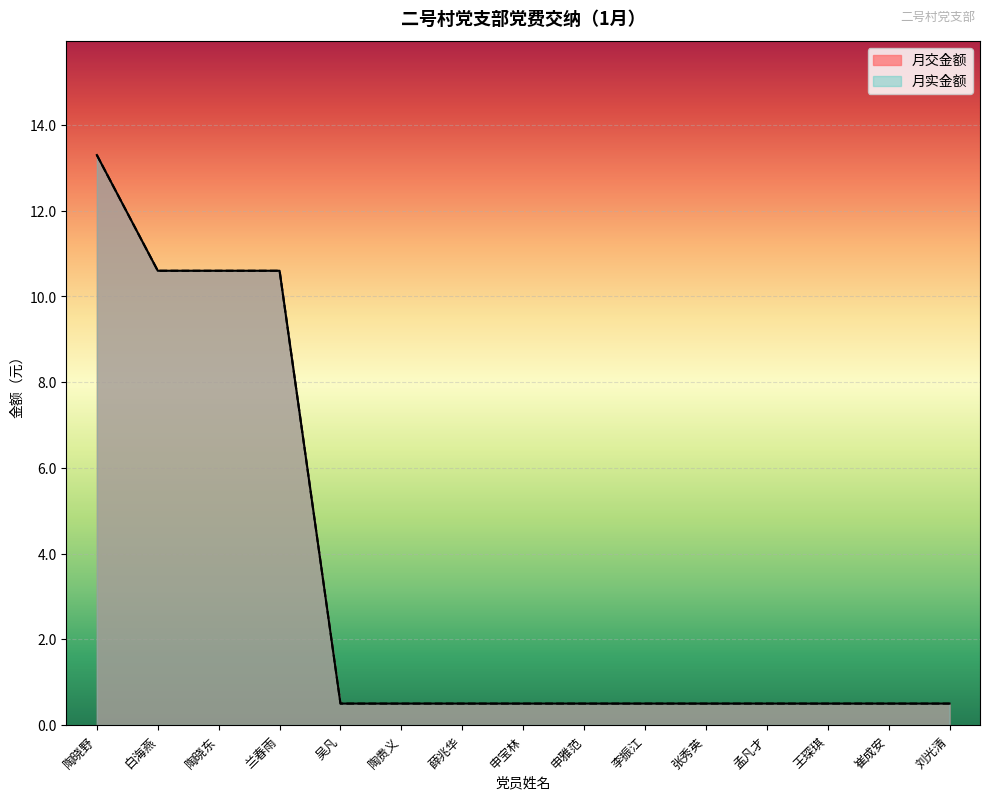

Reading left to right, list all the values displayed in this chart.

月交金额: 陶晓野=13.3	白海燕=10.6	陶晓东=10.6	兰春雨=10.6	吴凡=0.5	陶贵义=0.5	薛兆华=0.5	申宝林=0.5	申雅范=0.5	李振江=0.5	张秀英=0.5	孟凡才=0.5	王琛琪=0.5	崔成安=0.5	刘光清=0.5
月实金额: 陶晓野=13.3	白海燕=10.6	陶晓东=10.6	兰春雨=10.6	吴凡=0.5	陶贵义=0.5	薛兆华=0.5	申宝林=0.5	申雅范=0.5	李振江=0.5	张秀英=0.5	孟凡才=0.5	王琛琪=0.5	崔成安=0.5	刘光清=0.5